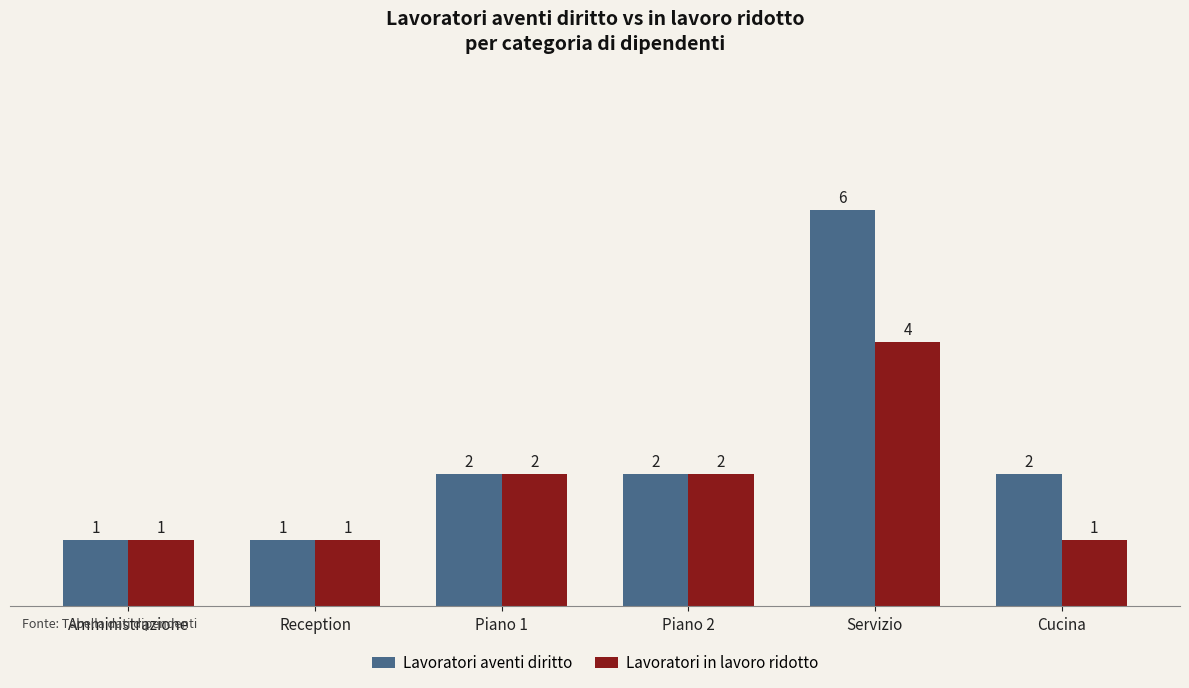

At Cucina, list the series in order from largest to smallest.

Lavoratori aventi diritto, Lavoratori in lavoro ridotto